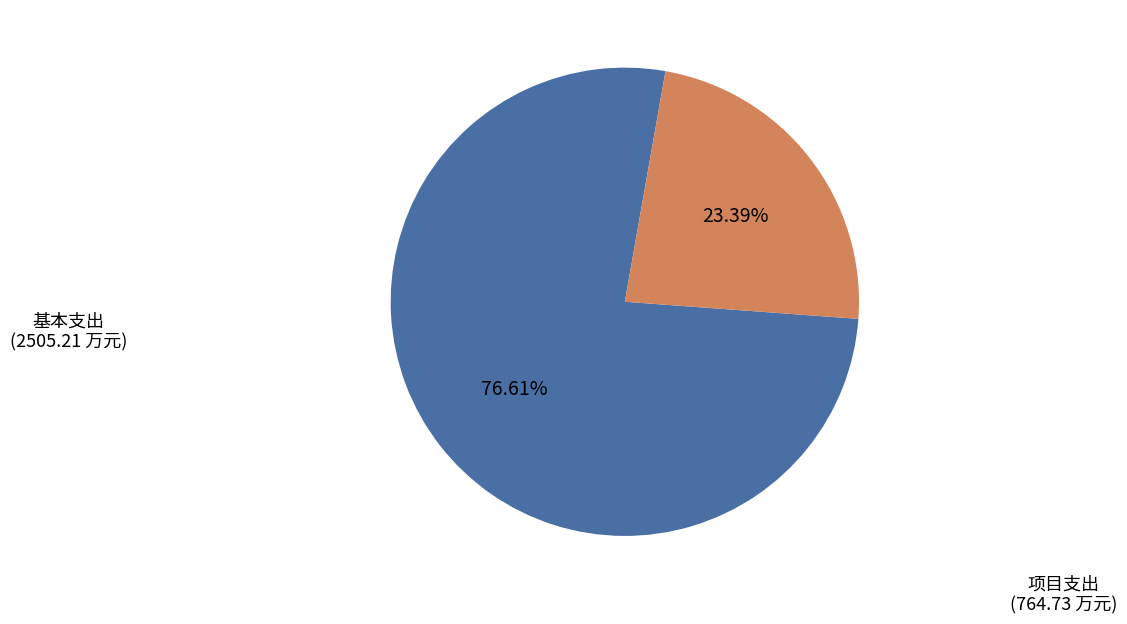

Count the number of slices in the pie.

2